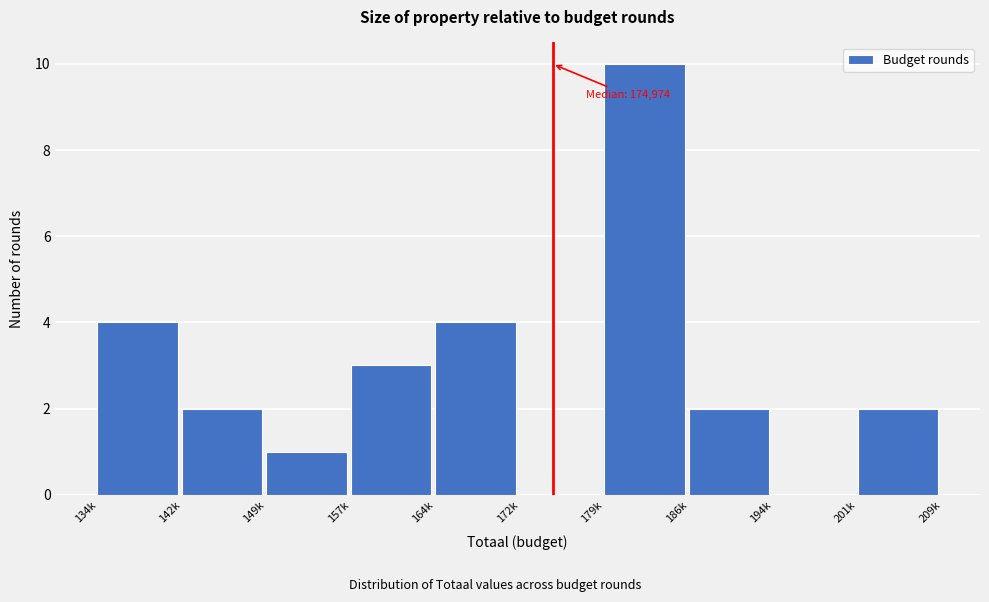

Reading right to left, transcribe all the data shown in this chart.

201k=2	194k=0	186k=2	179k=10	172k=0	164k=4	157k=3	149k=1	142k=2	134k=4